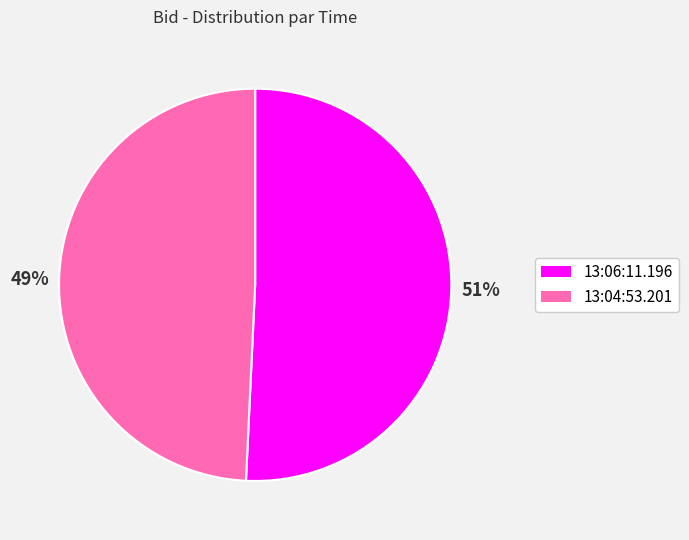

Combined, do 13:06:11.196 and 13:04:53.201 account for over 50%?

Yes